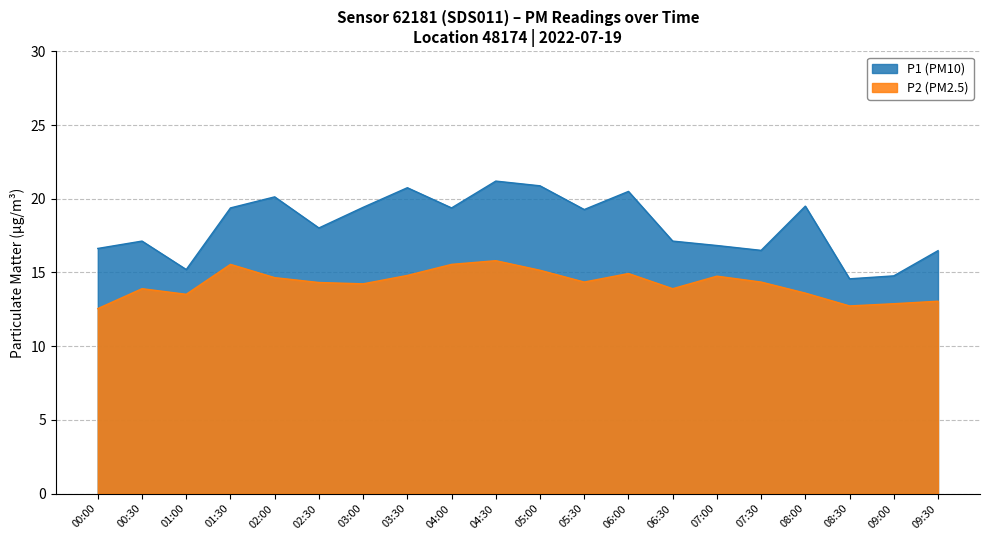

What is the difference between the highest and lowest values at 09:00?

1.9